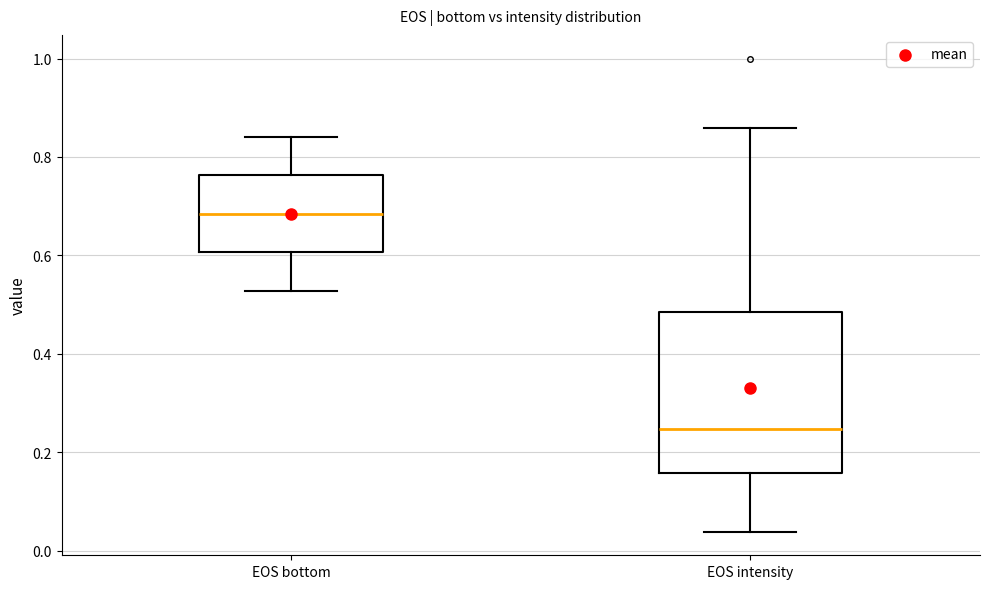

Where does the median line of the box for EOS intensity sit on the y-axis? The values are not printed on the chart, so give them approximately, as read against the axis.

0.24